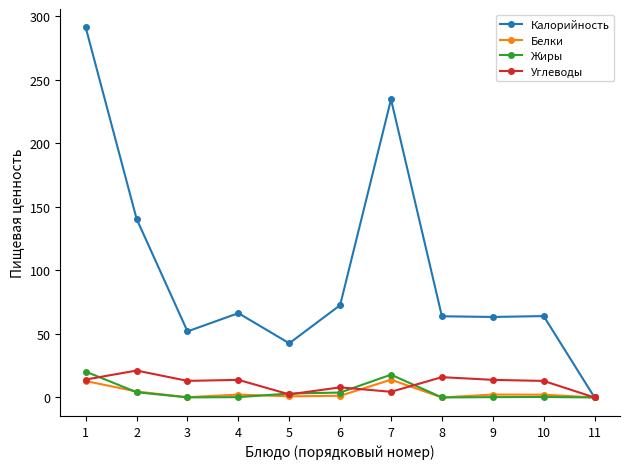

Is the value of Белки at 11 greater than the value of Углеводы at 6?

No